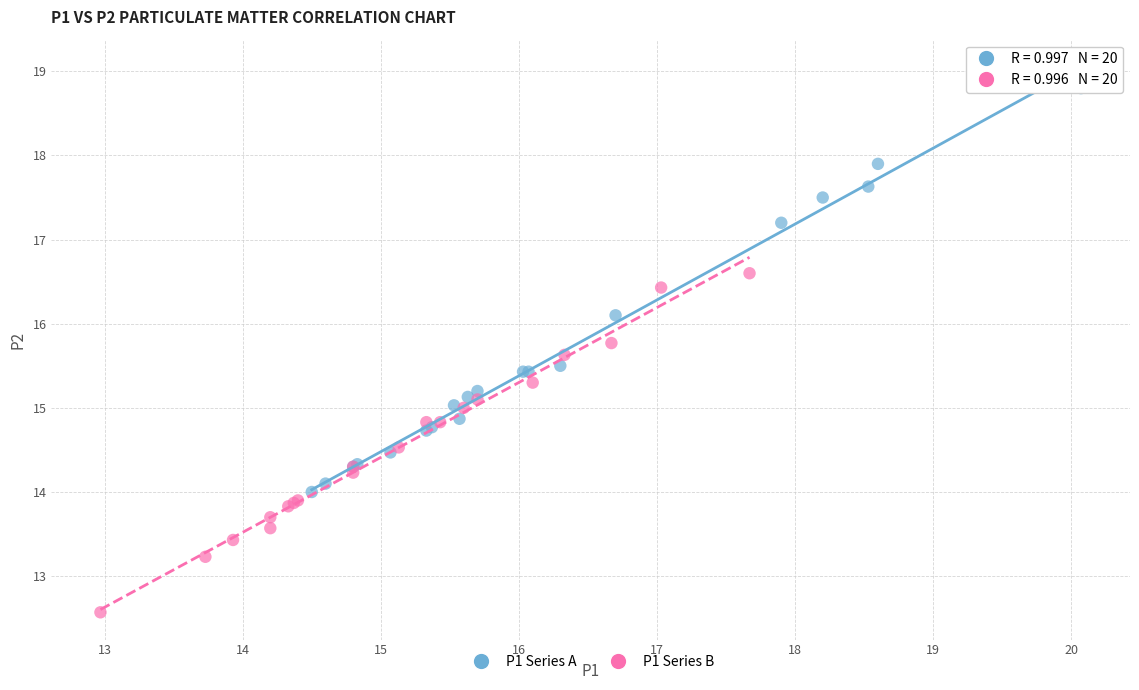

Which series contains the lowest Y value?

P1 Series B